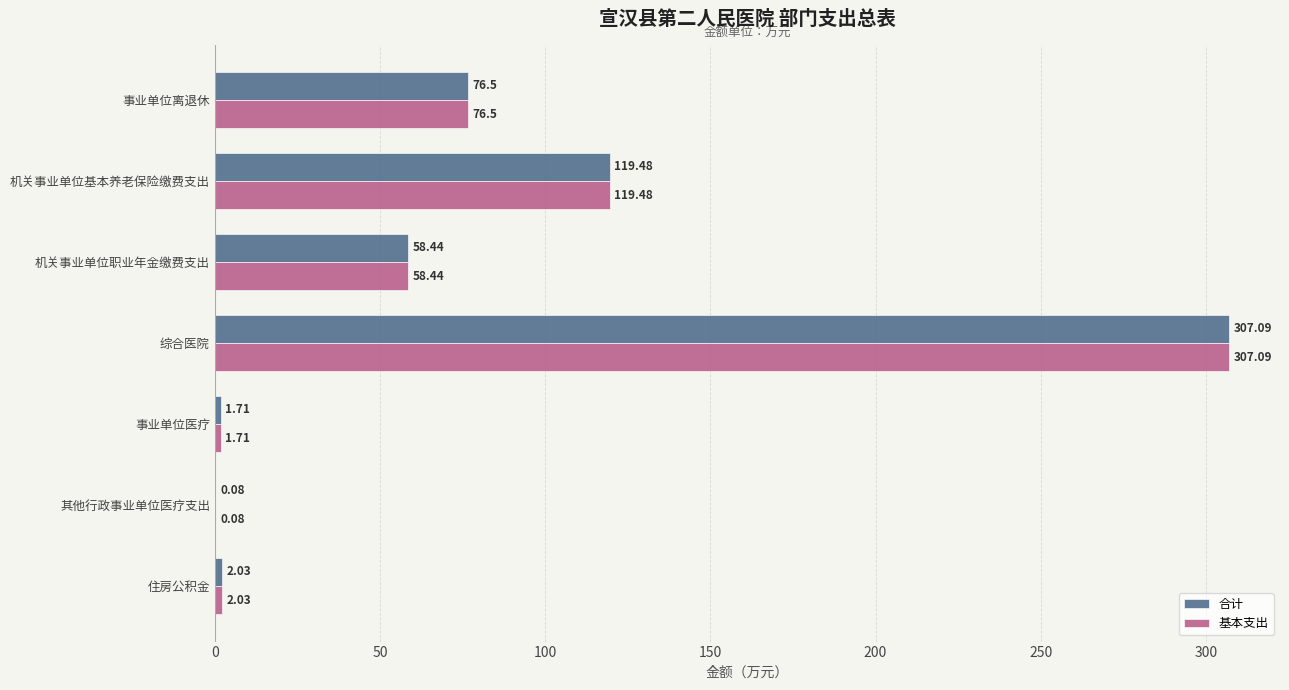

Which label corresponds to the largest value in the chart?

综合医院